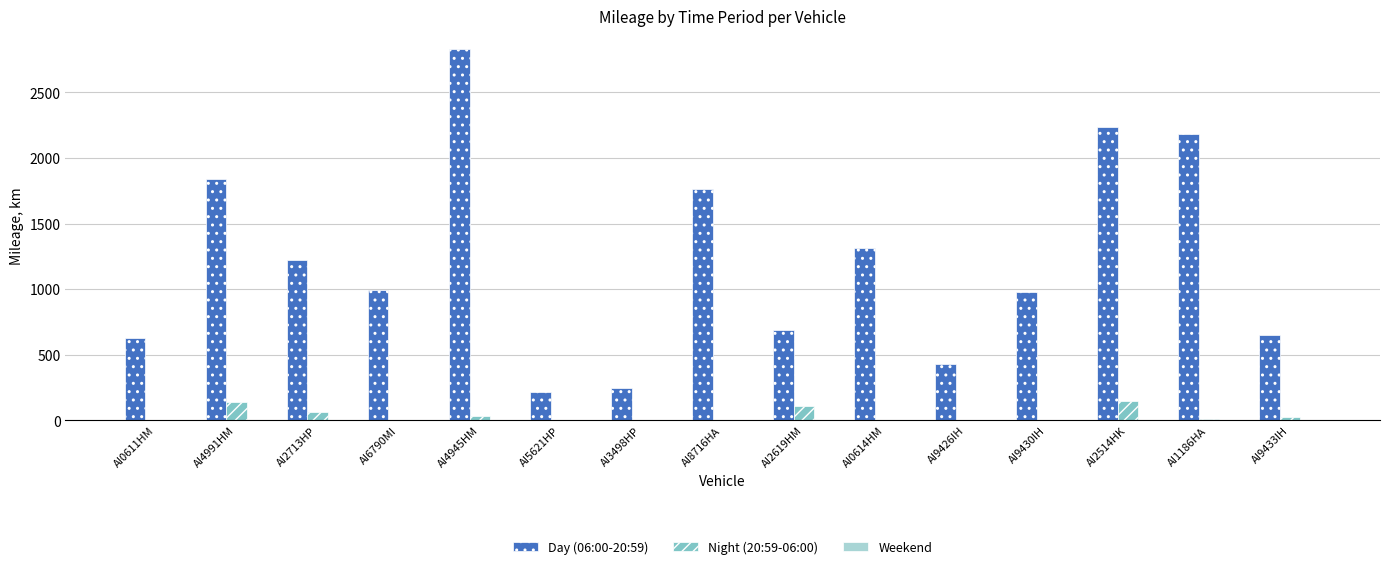

True or false: Day (06:00-20:59) has a value of 629.7 at AI0611HM.

True